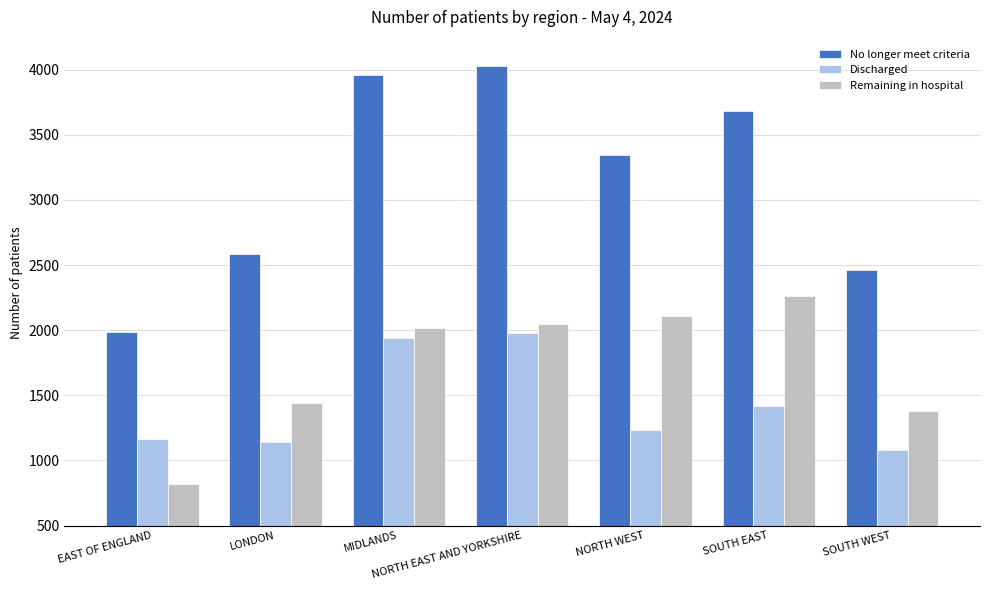

How many groups of bars are there?

7